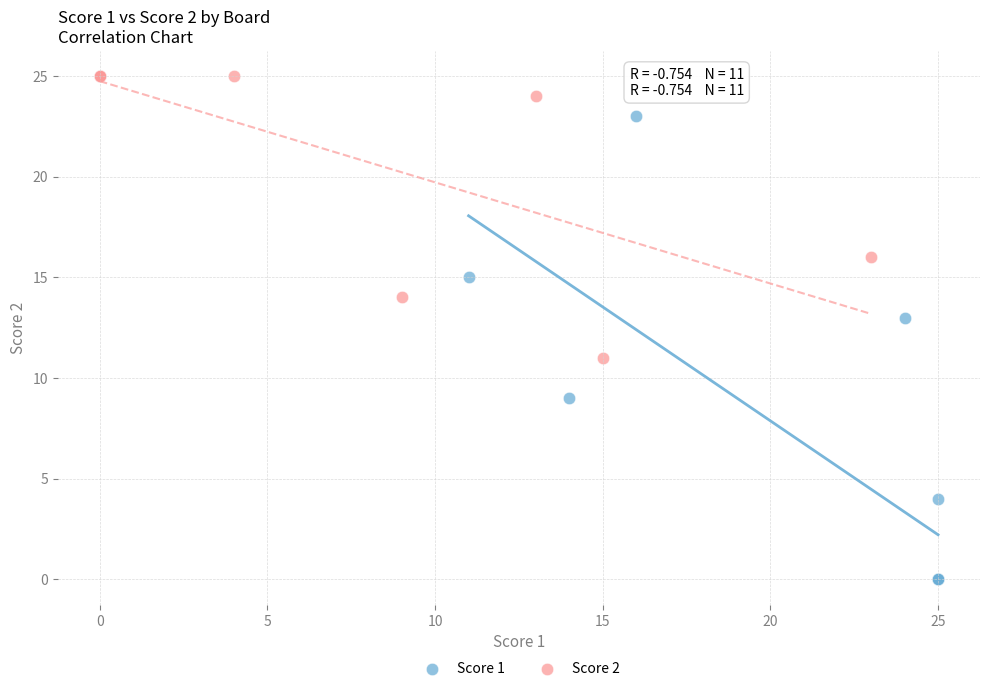

Which series reaches the maximum Y coordinate?

Score 2